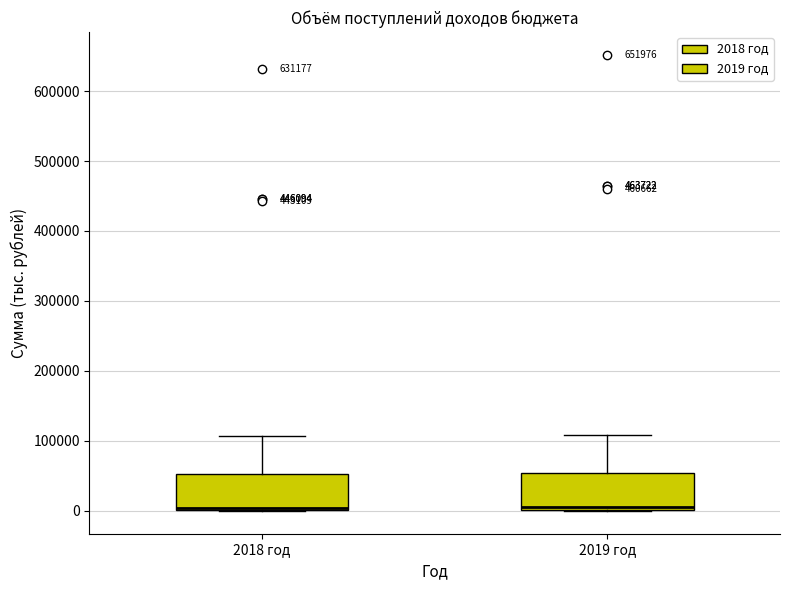

Where is the upper edge of the box for 2018 год on the y-axis? The values are not printed on the chart, so give them approximately, as read against the axis.

50000